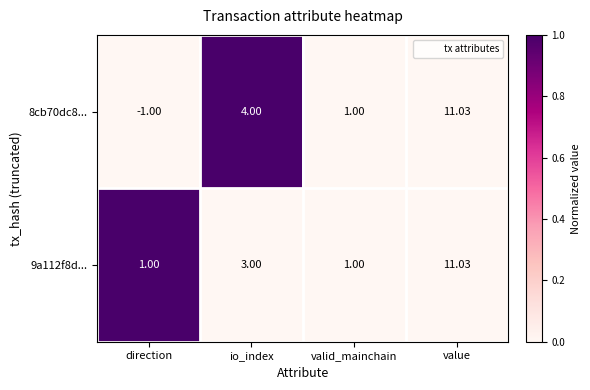

Rank the categories by 8cb70dc8... value from lowest to highest.

direction, valid_mainchain, io_index, value